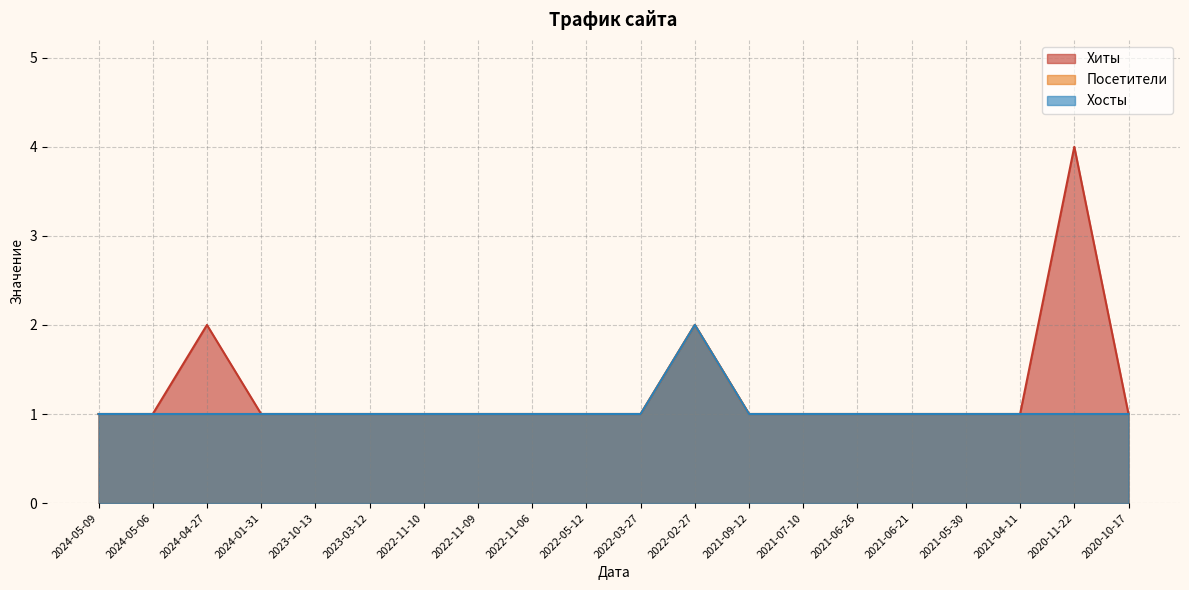

Rank the series at 2022-05-12 from lowest to highest value.

Хиты, Посетители, Хосты